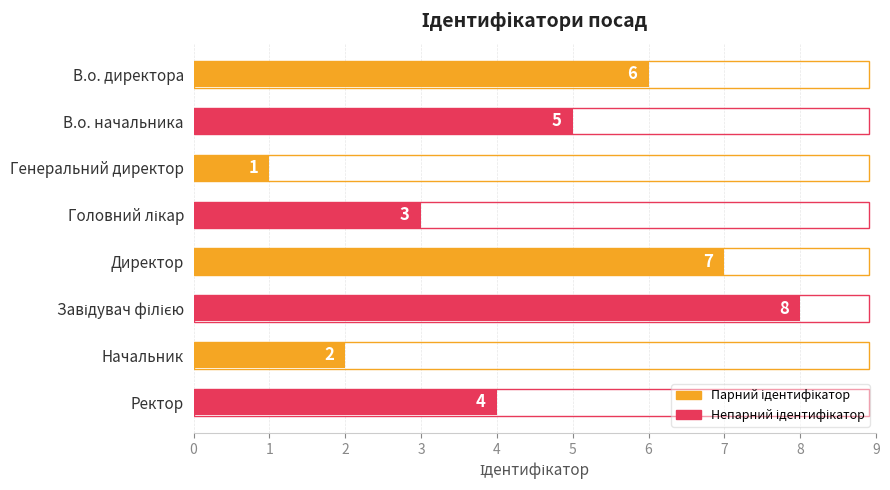

What is the difference between the maximum and second lowest values?

6